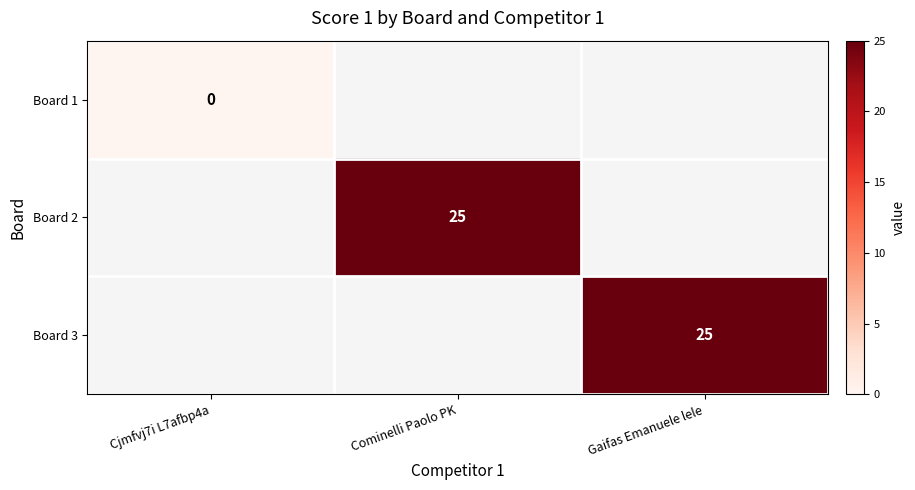

The value of Board 2 at Cominelli Paolo PK is 25. True or false?

True